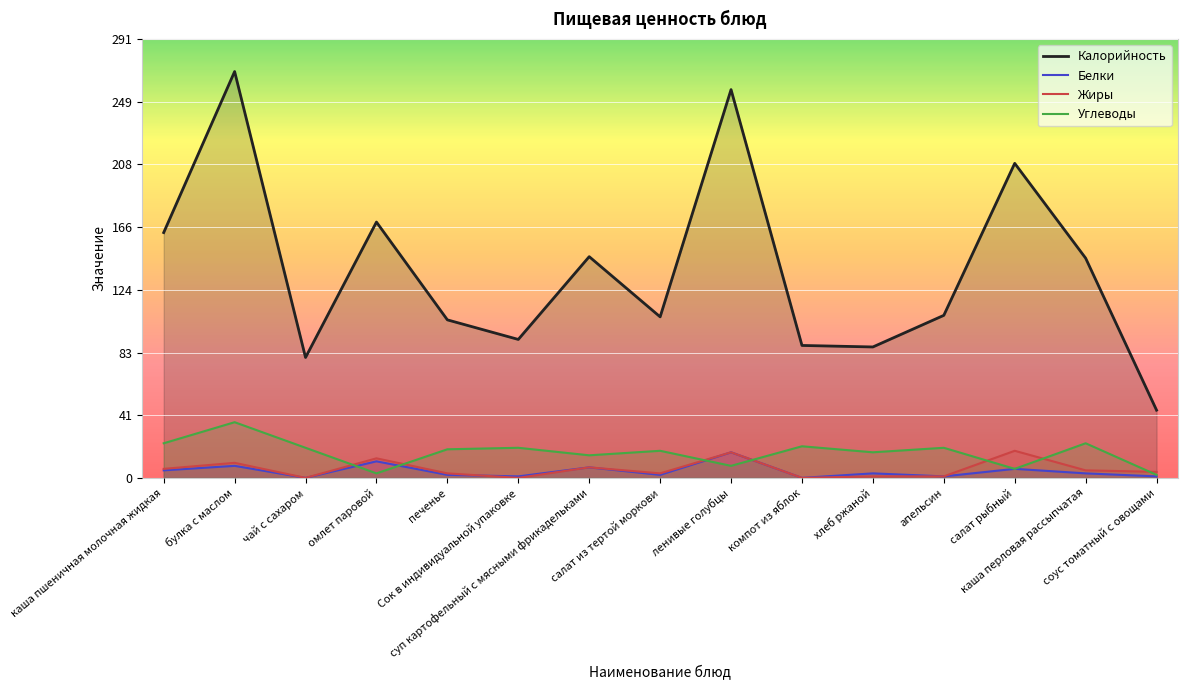

At which category does Углеводы reach its first local valley?

омлет паровой